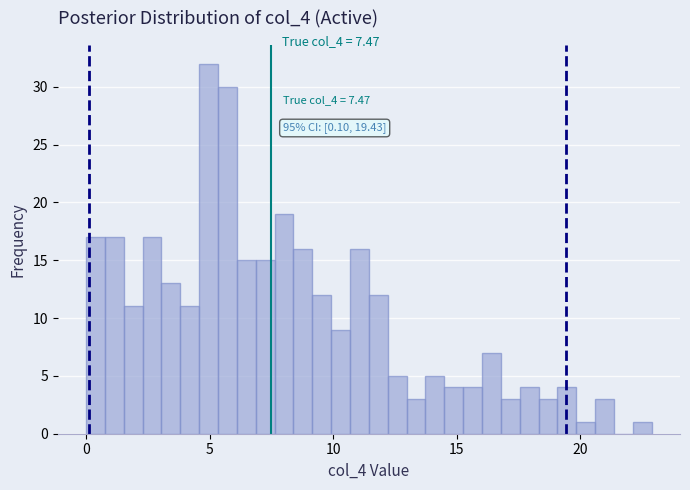

Around what value on the x-axis is the tallest bar? Give the approximate position of its centre, as read against the axis.

5.0